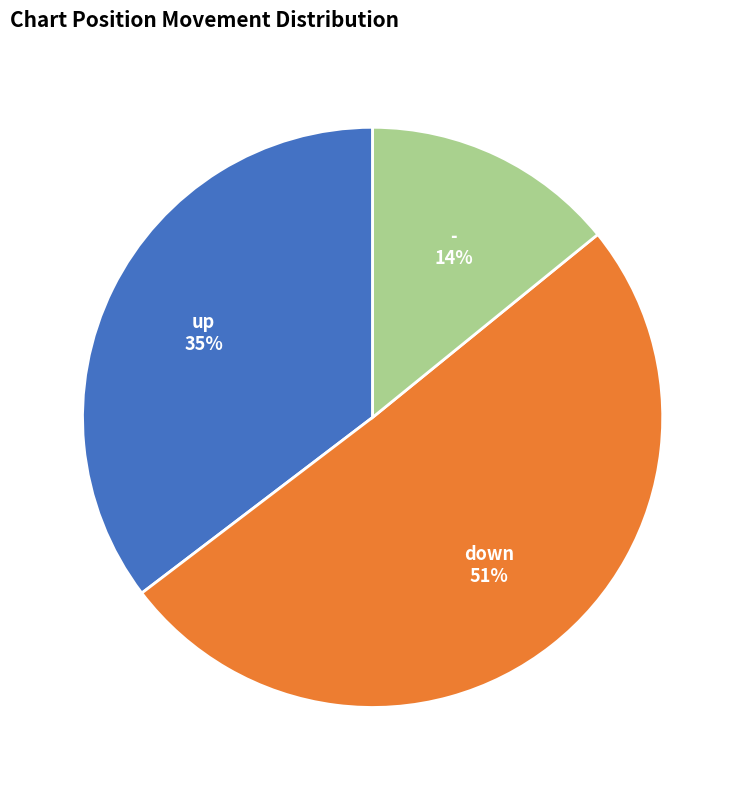

Is the sum of - and down greater than half?

Yes